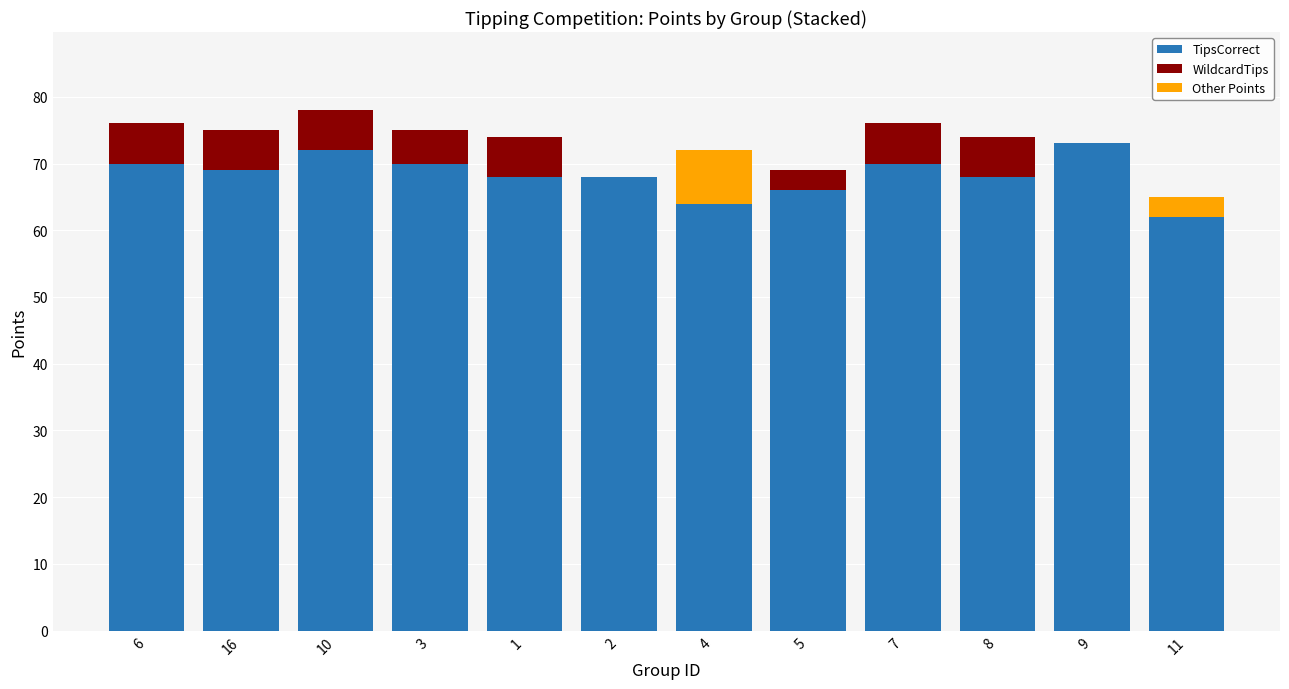

True or false: TipsCorrect has a value of 73 at 9.

True